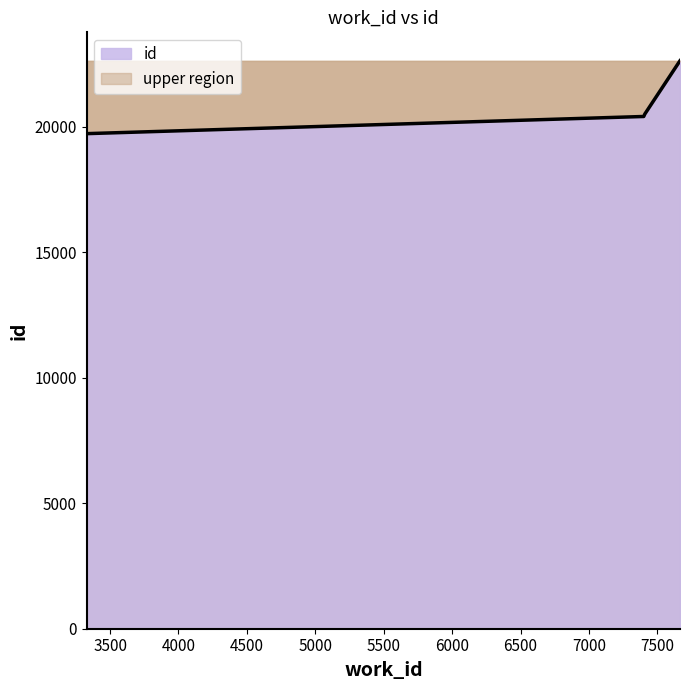

Does the chart display data point markers on the line(s)?

No